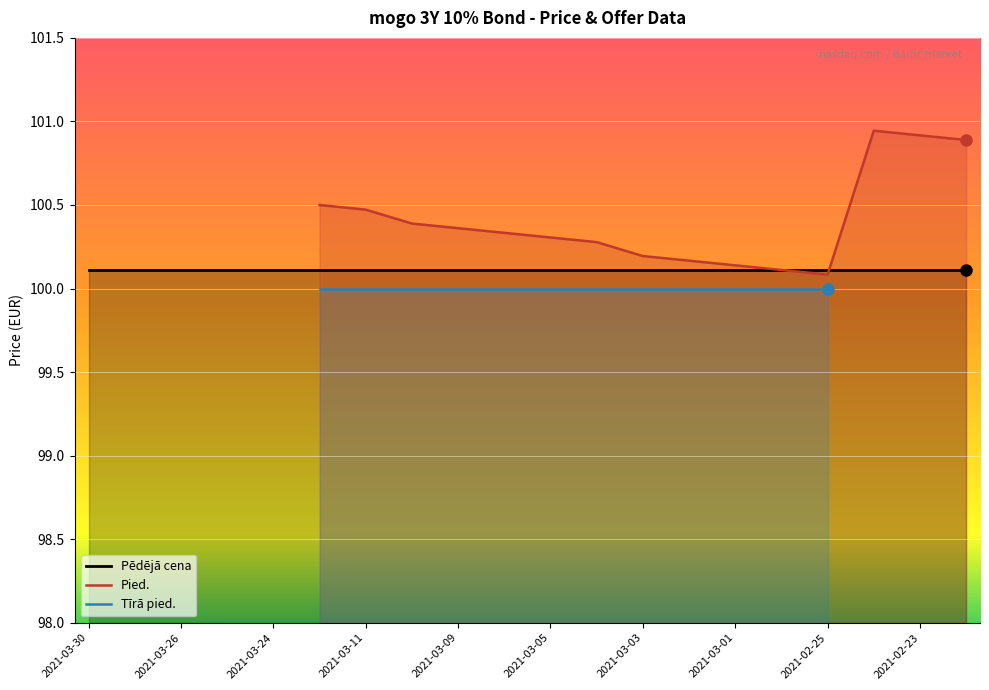

What is the maximum value shown in the chart?

100.9